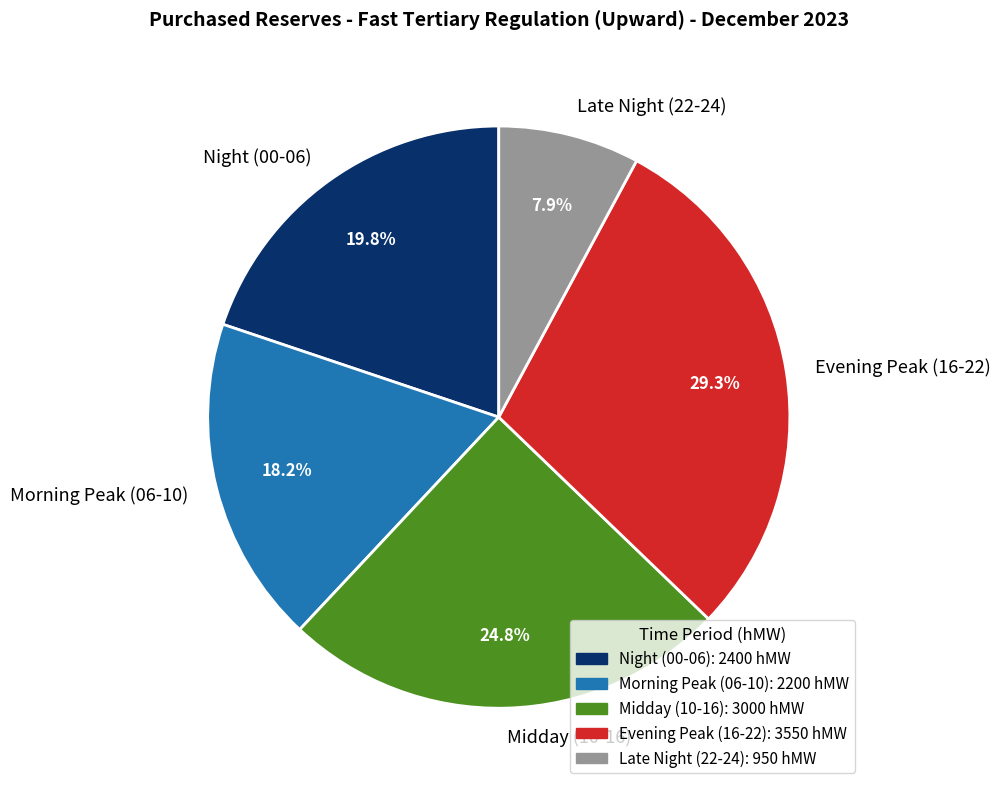

What is the ratio of the value at Late Night (22-24) to the value at Evening Peak (16-22)?

0.3